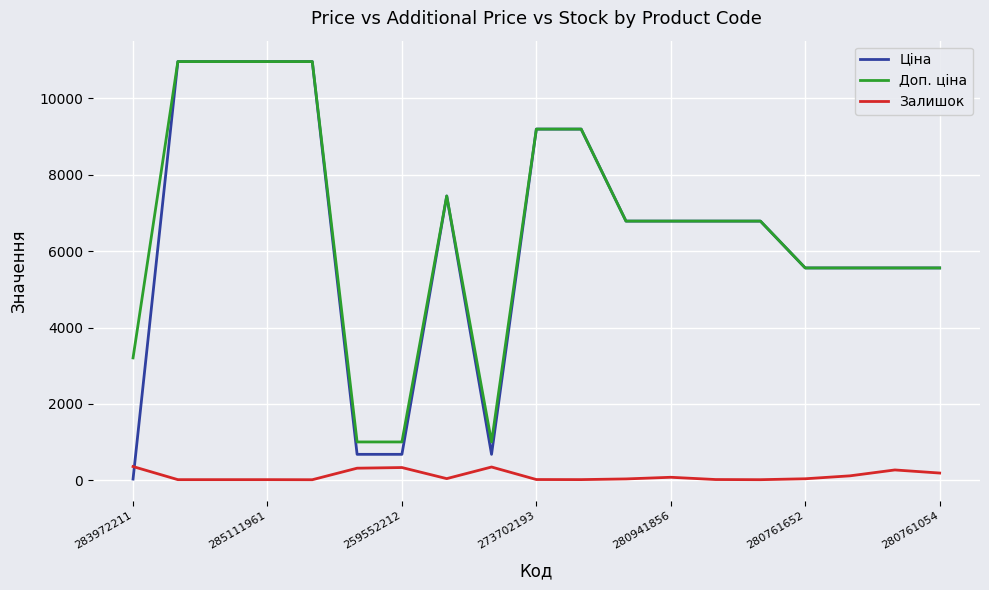

How many intersections are there between Залишок and Ціна?

1